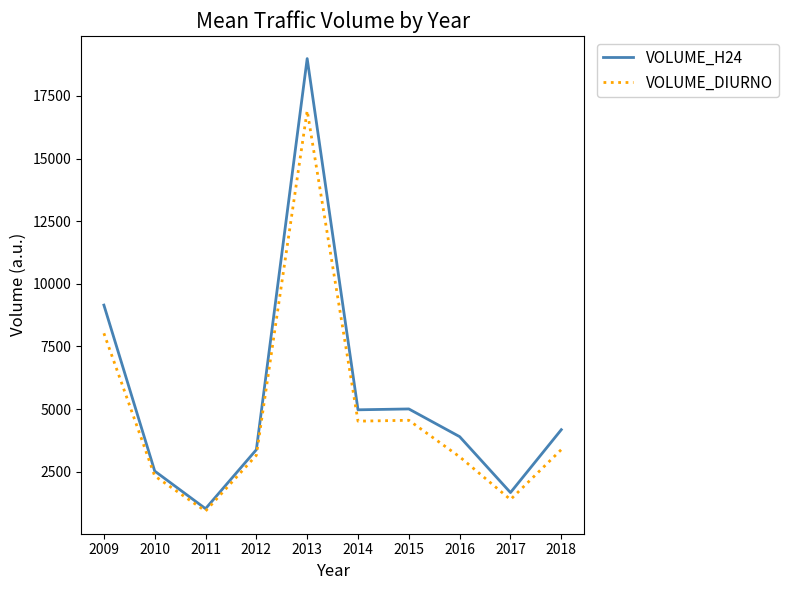

List the series in order of their peak value, highest first.

VOLUME_H24, VOLUME_DIURNO